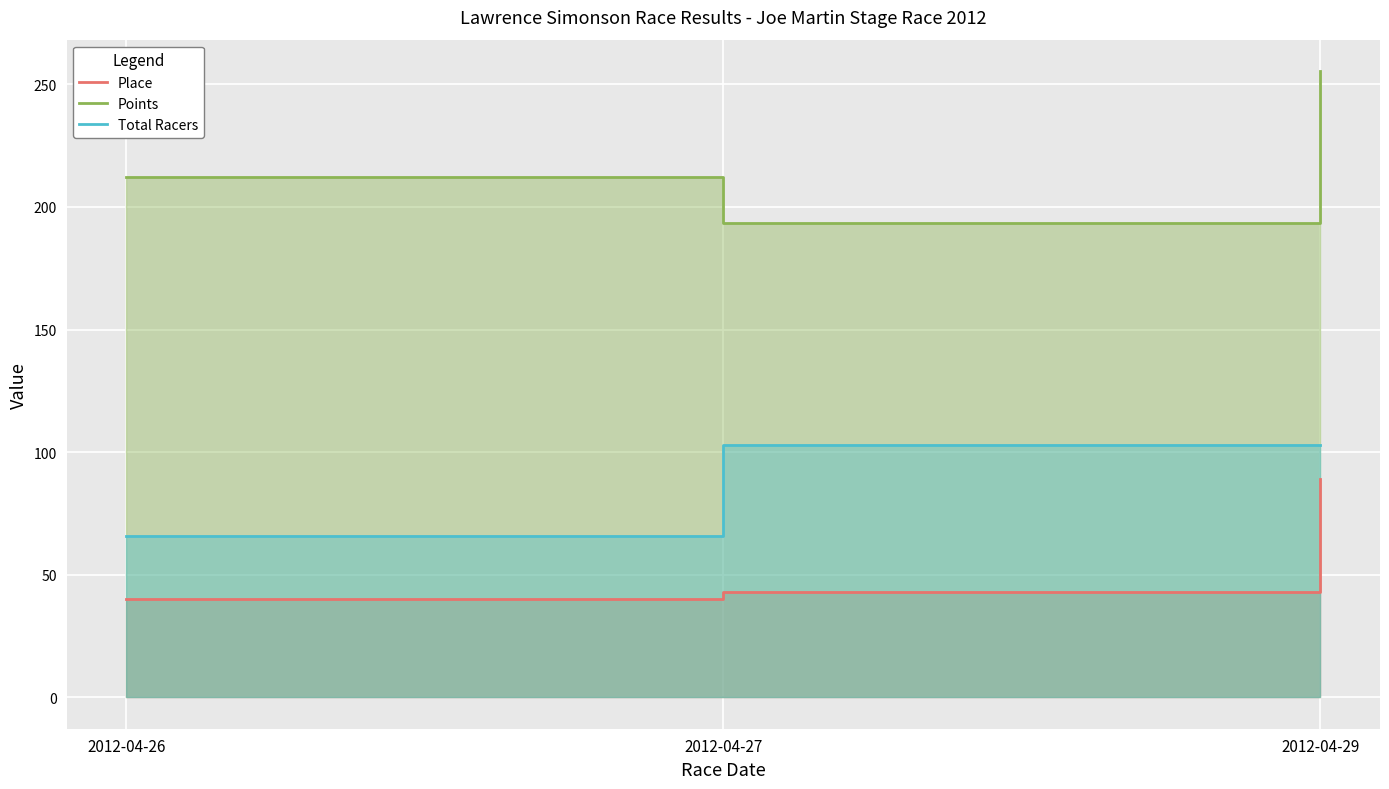

What is the value of the Place point at the 1st from the left?

40.0